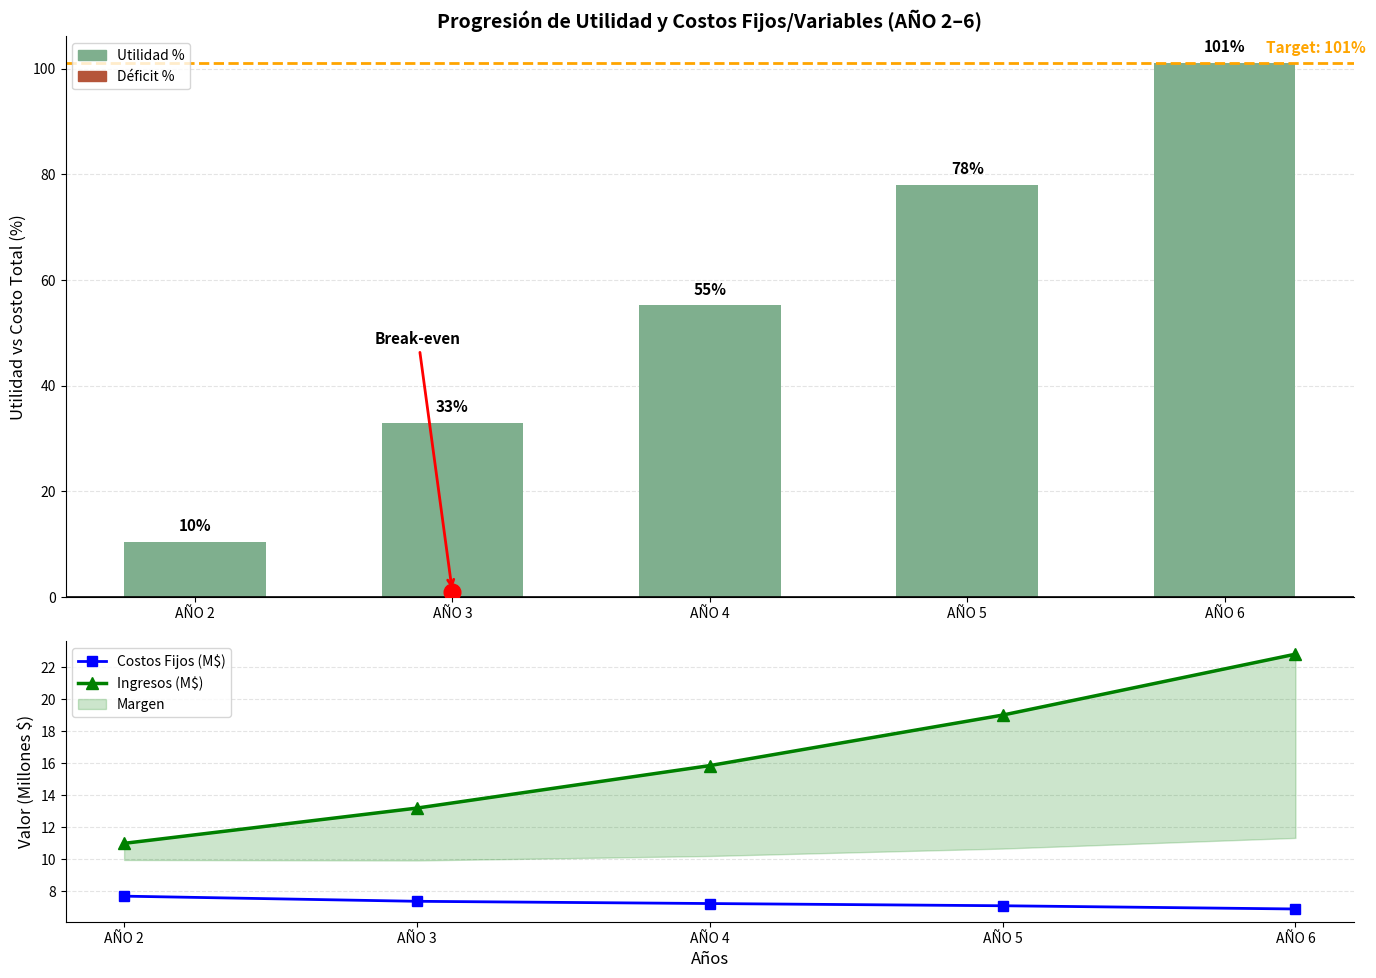

Count the Costos Fijos (M$) values in the range 7 to 8.

4